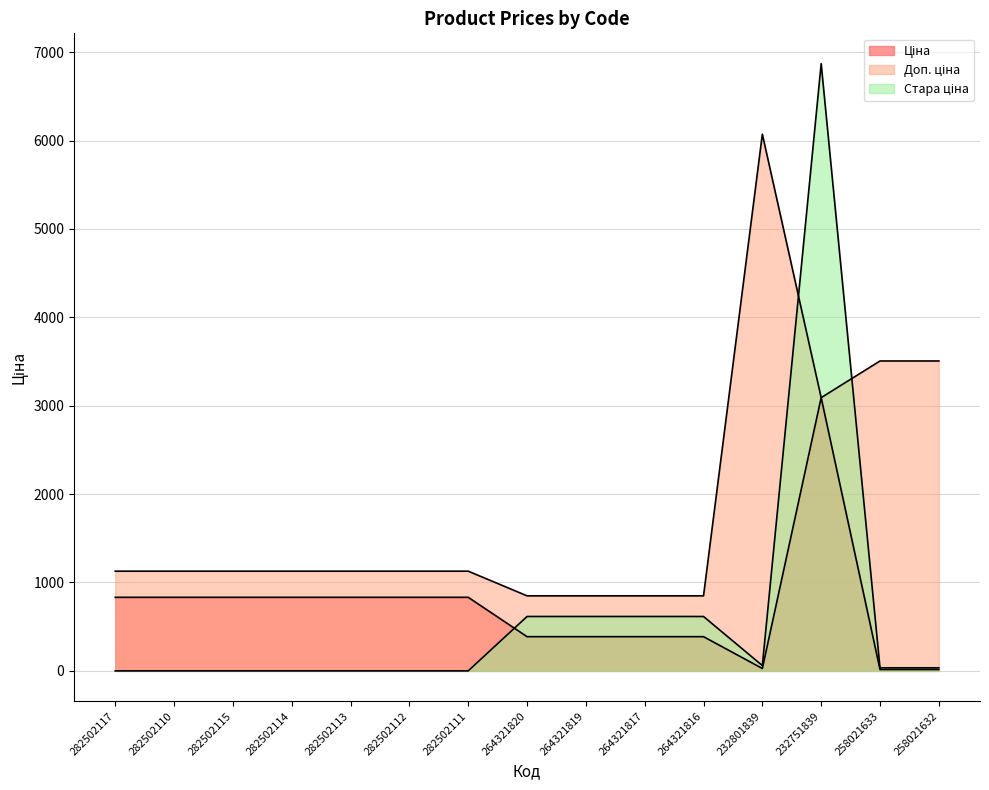

What position from the left is 232751839?

13